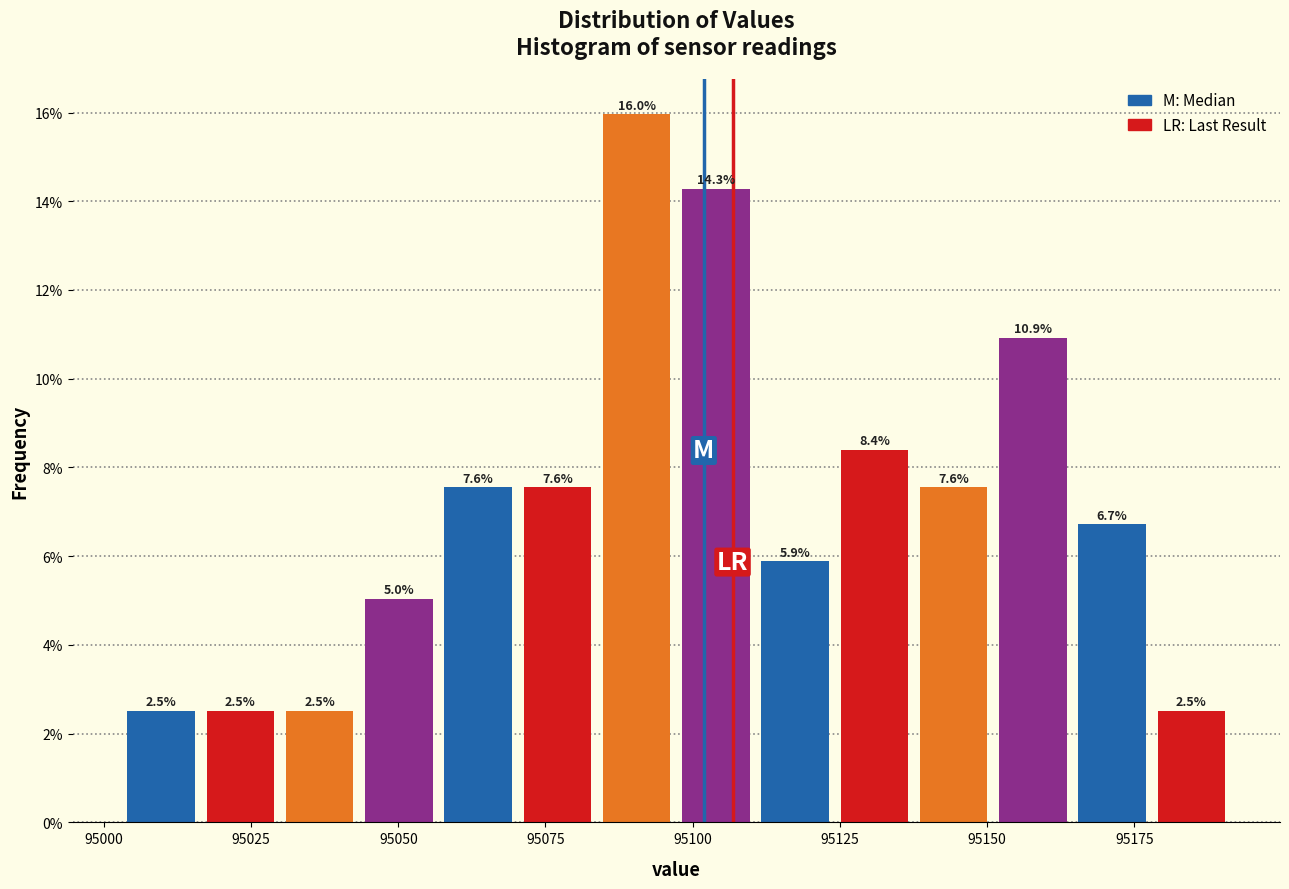

Around what value on the x-axis is the tallest bar? Give the approximate position of its centre, as read against the axis.

95090